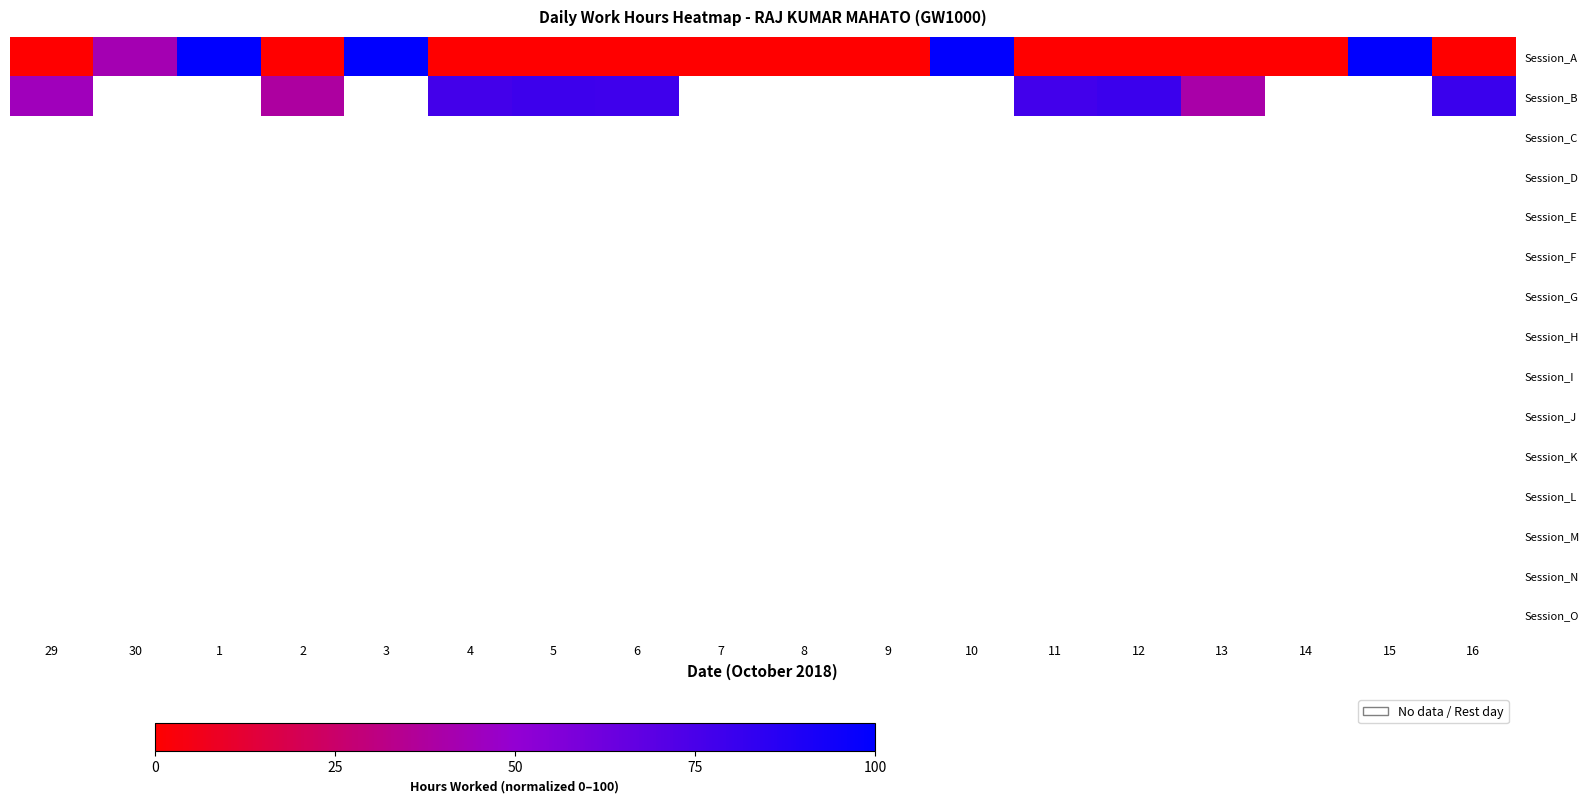

At which label is row_1 closest to 59?

29